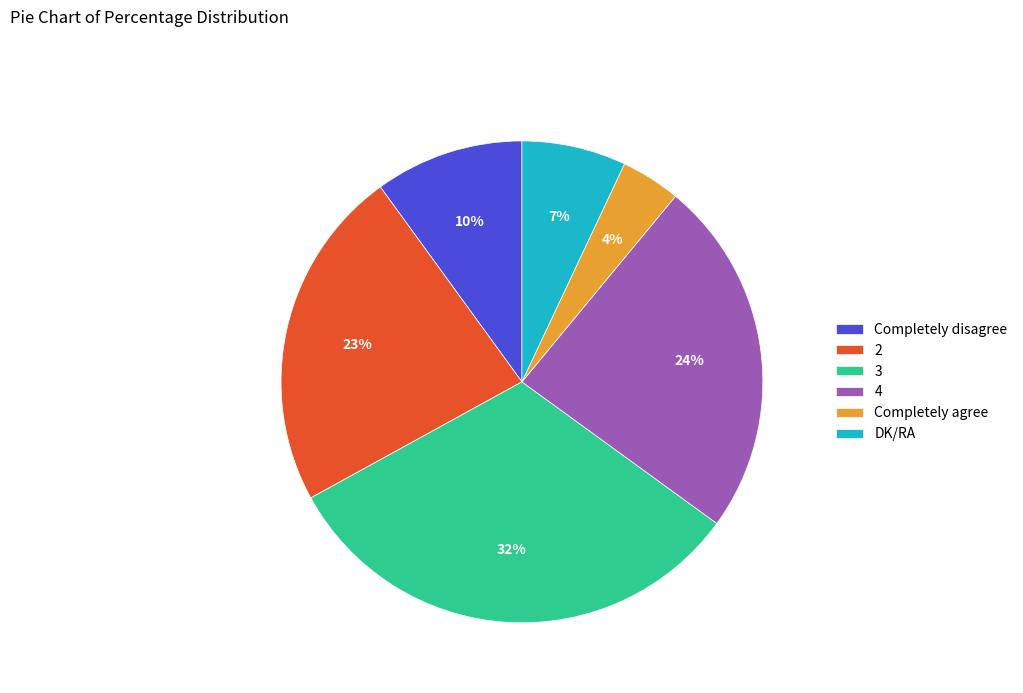

To the nearest percent, what is the difference between the 2 and 3 slice percentages?

9%